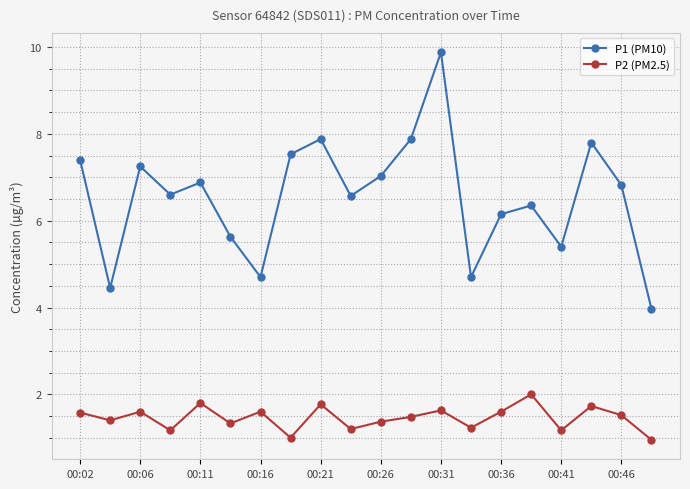

What is the highest value of the P2 (PM2.5) series?

2.0